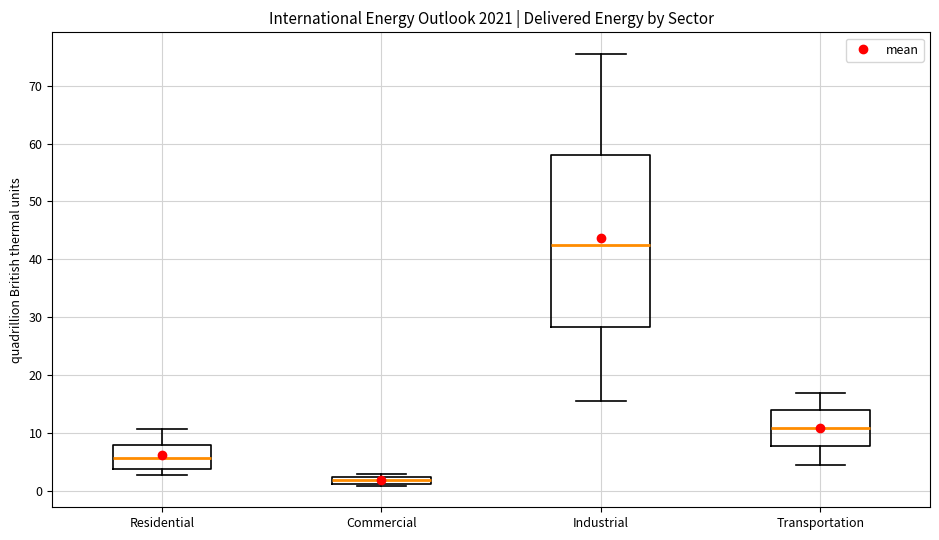

Which box has the lowest median line?

Commercial